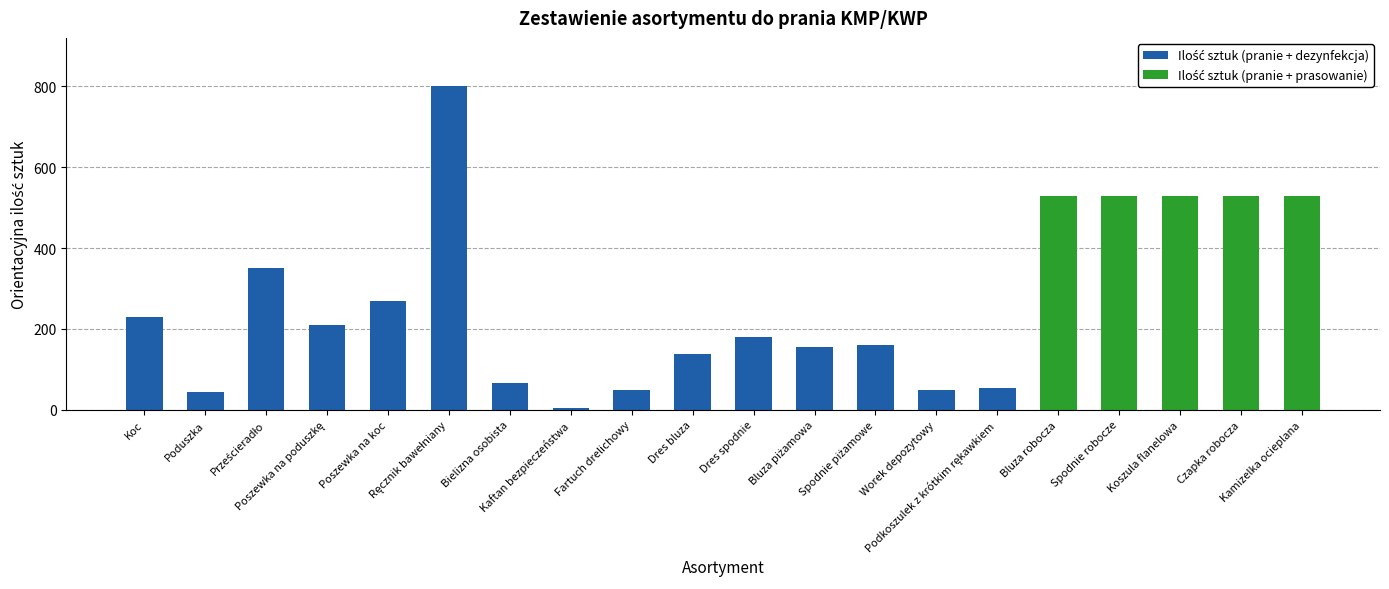

How many data points does each series have?

20